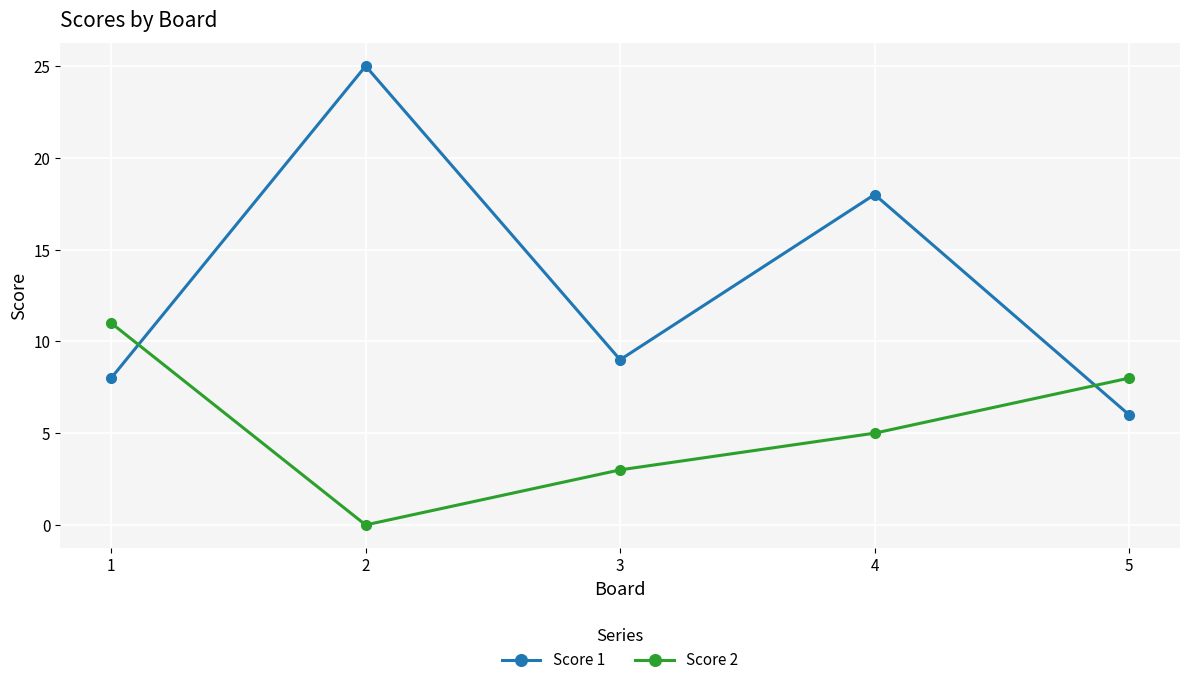

Is the value of Score 1 at 4 greater than the value of Score 2 at 4?

Yes